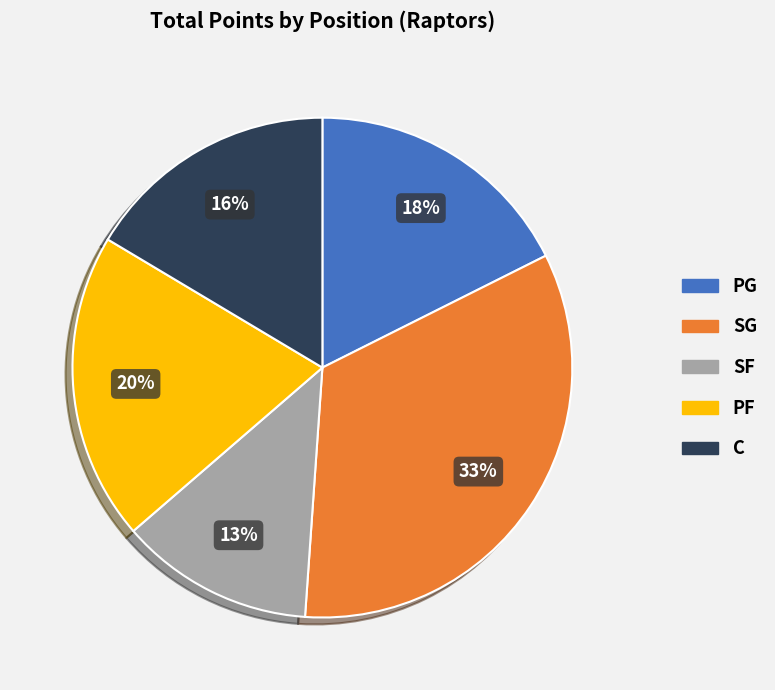

To the nearest percent, what is the average slice percentage?

20%